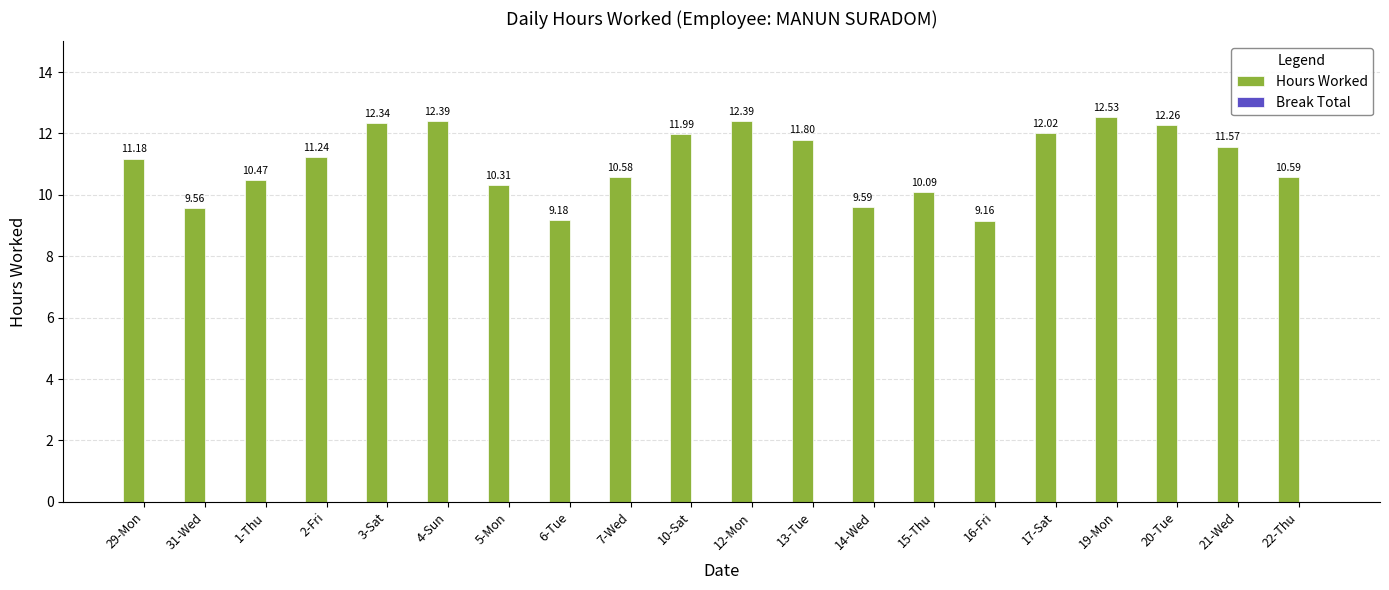

What is the average value?

11.1